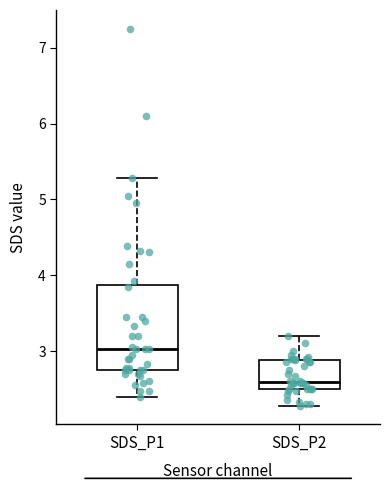

Where does the upper whisker of the box for SDS_P2 end on the y-axis? The values are not printed on the chart, so give them approximately, as read against the axis.

3.2